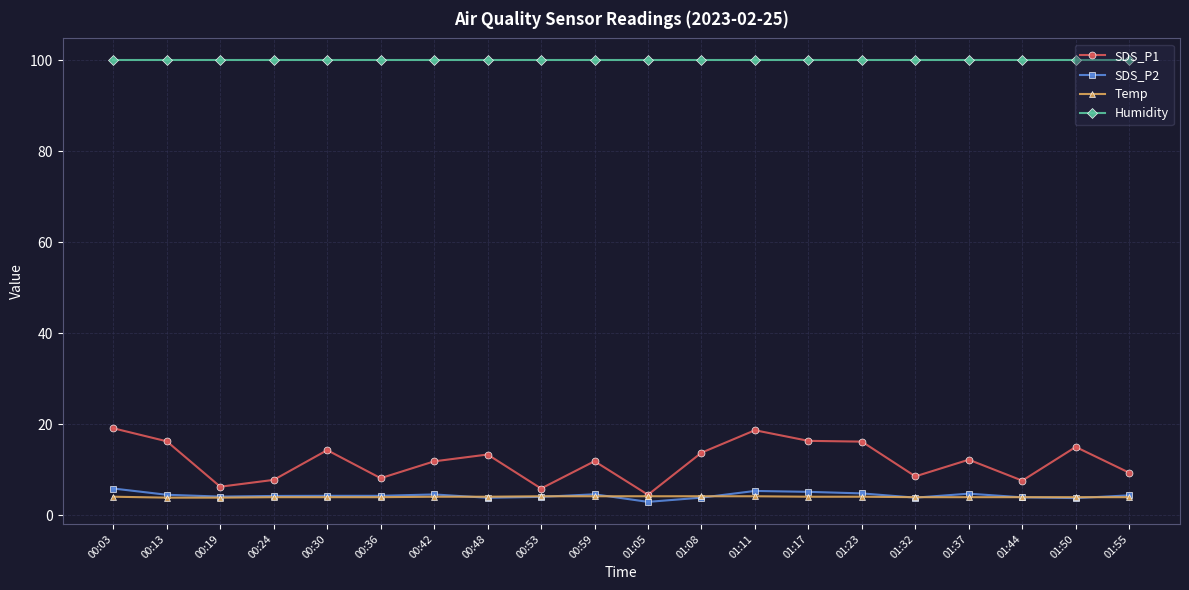

What is the total value across all series at 00:36?

116.4